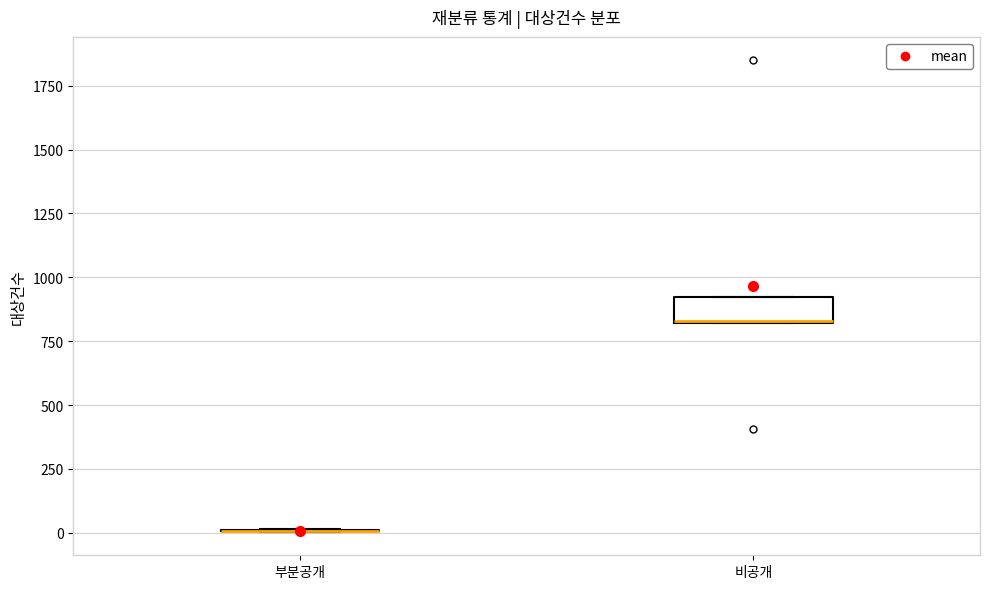

Where is the lower edge of the box for 비공개 on the y-axis? The values are not printed on the chart, so give them approximately, as read against the axis.

800